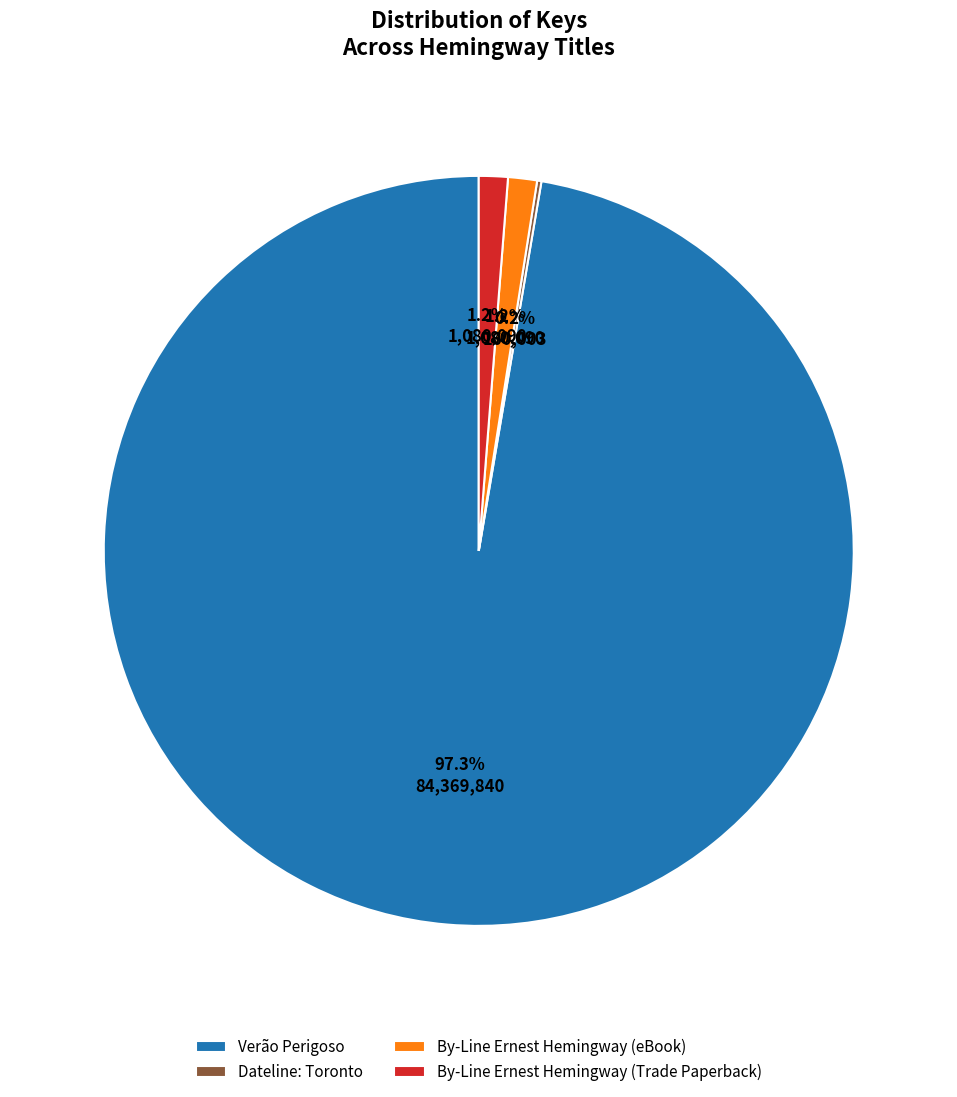

What percentage is the By-Line Ernest Hemingway (Trade Paperback) slice, to the nearest percent?

1%